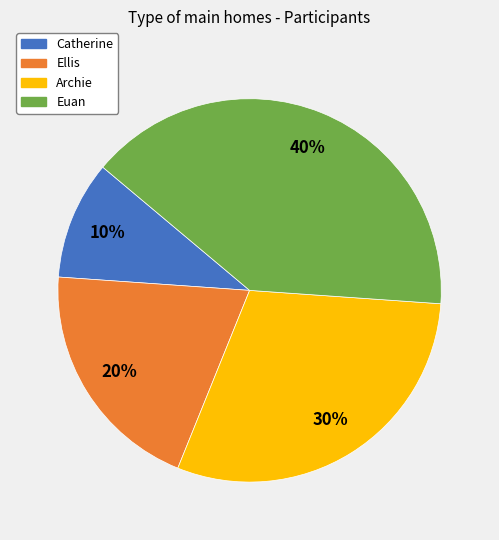

Do Euan and Ellis together represent more than half of the pie?

Yes